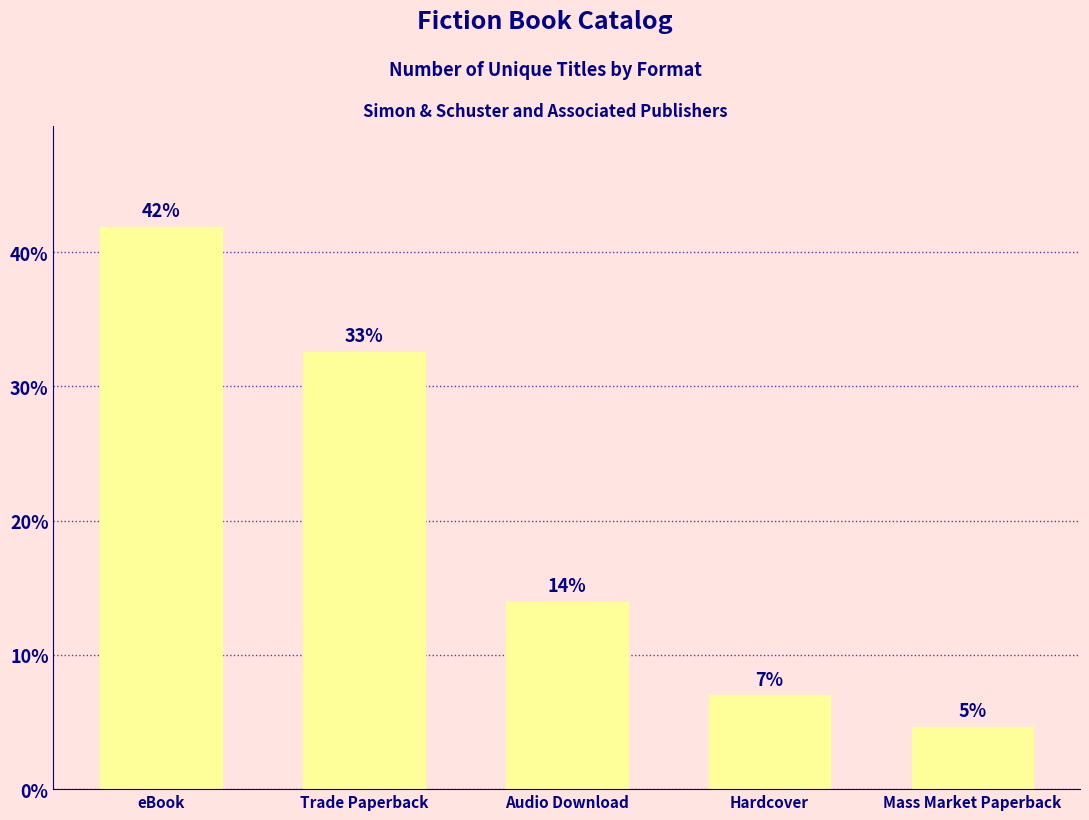

What is the sum of the values at Audio Download and eBook?

55.8